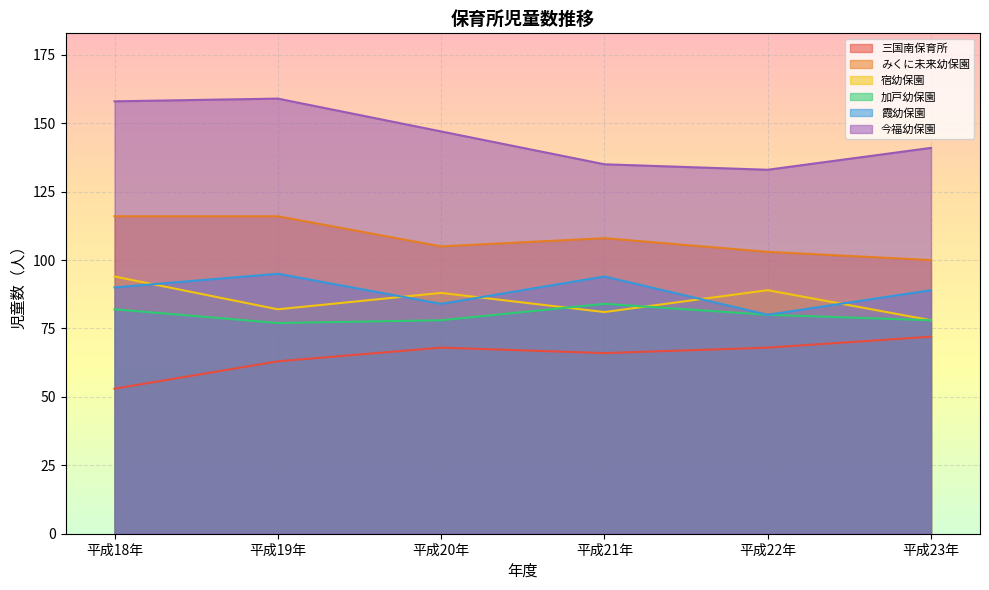

In 宿幼保園, how many points are lower than both neighbors (excluding endpoints)?

2